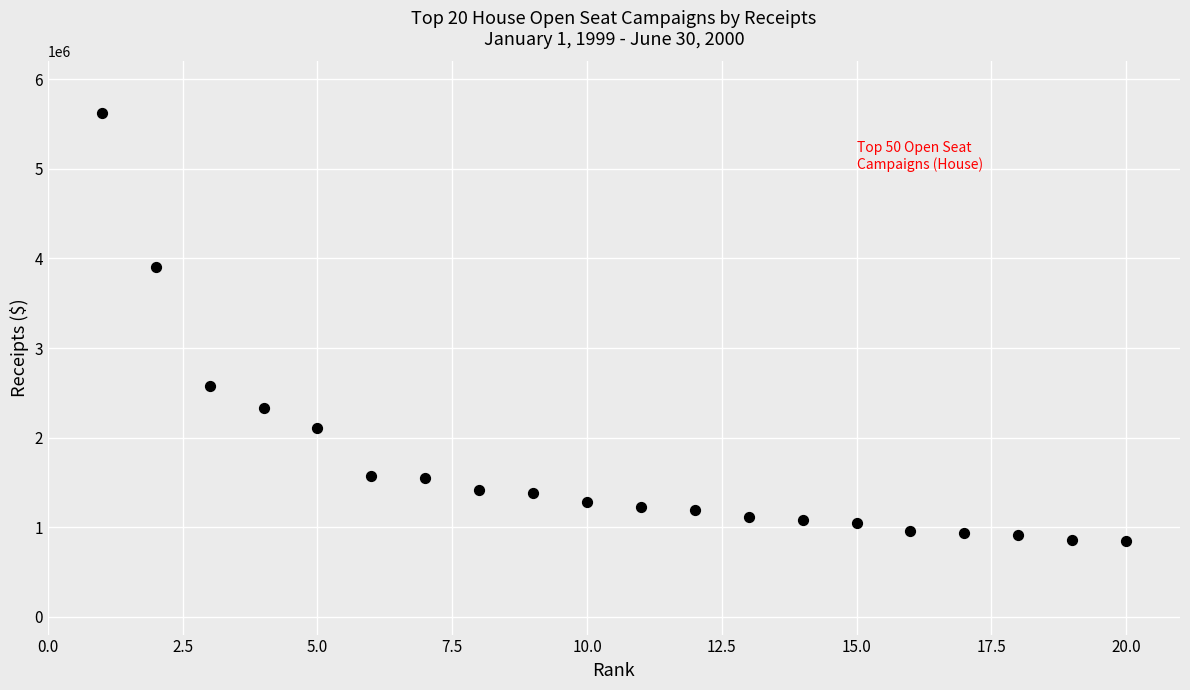

What is the range of Y values (max minus min)?

4770710